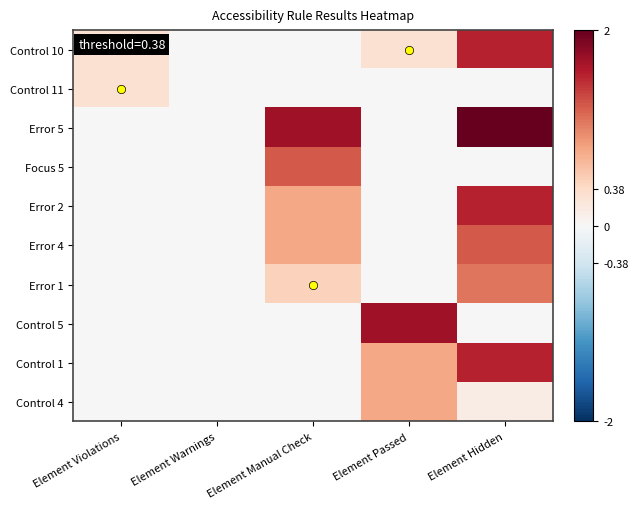

At Element Hidden, list the series in order from smallest to largest.

Control 11, Focus 5, Control 5, Control 4, Error 1, Error 4, Control 10, Error 2, Control 1, Error 5